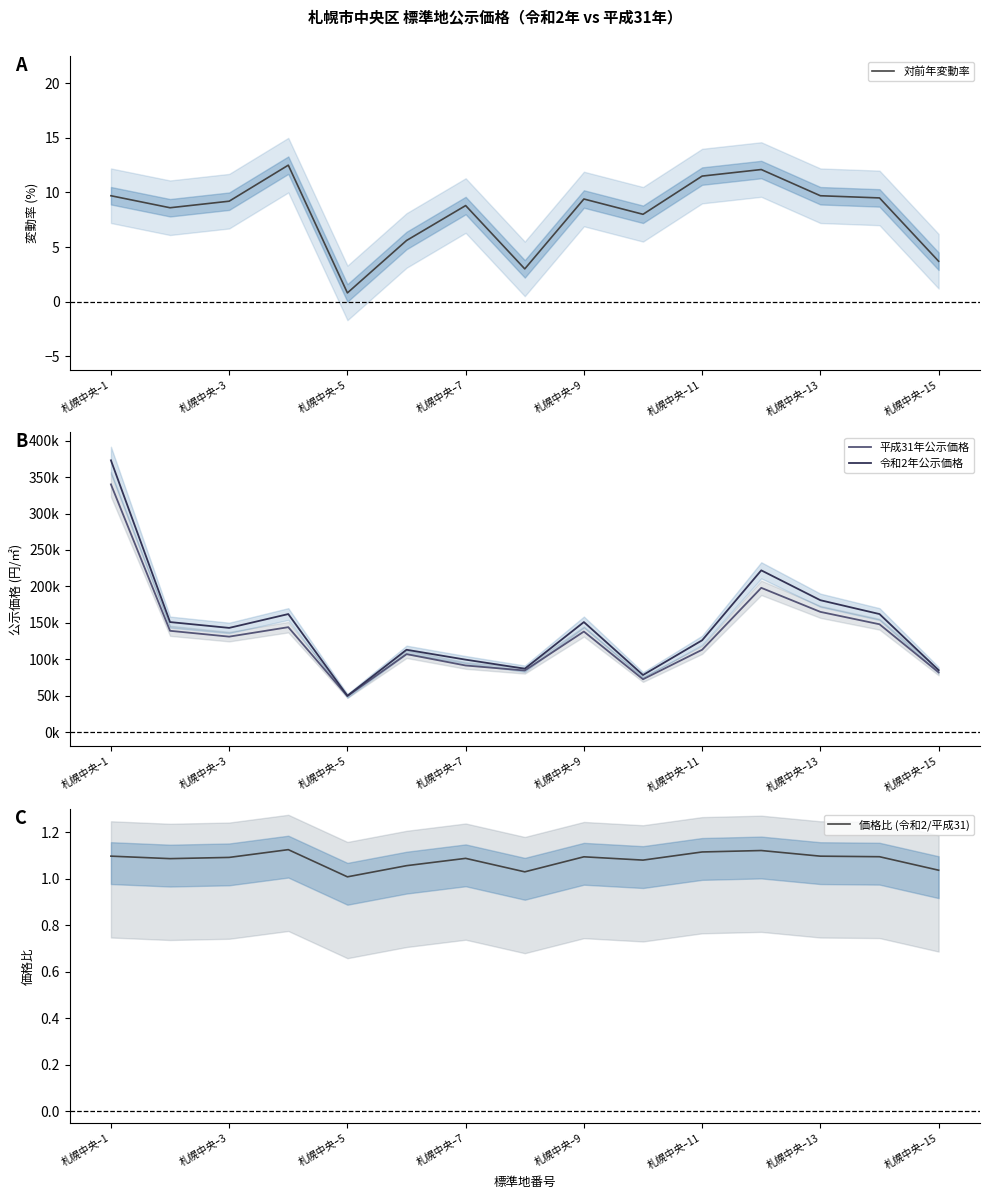

Is it true that 対前年変動率 equals 16.4 at 札幌中央ｰ9?

False